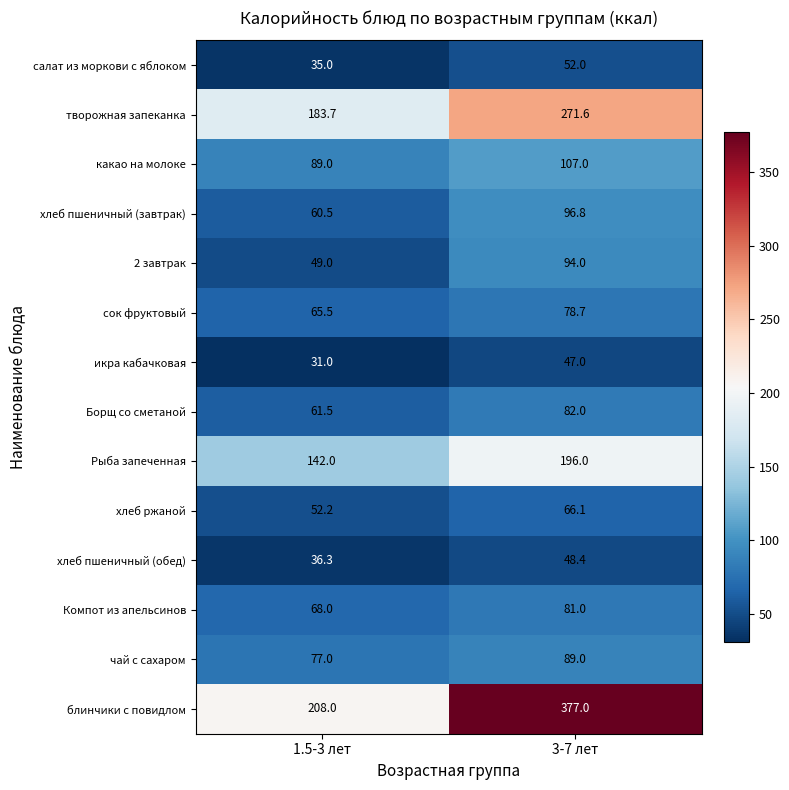

Which category has the lowest value across all series?

1.5-3 лет